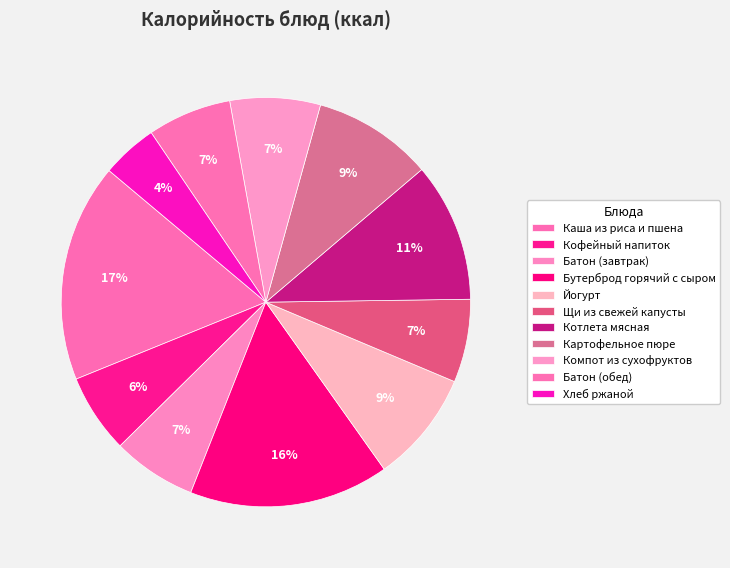

To the nearest percent, what is the combined percentage of Йогурт and Кофейный напиток?

15%